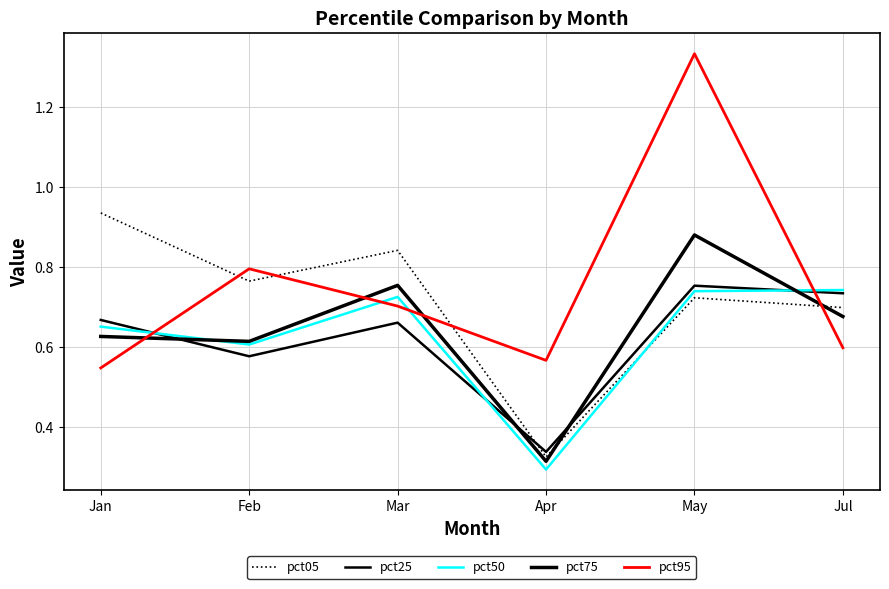

Which series has the largest total across all categories?

pct95